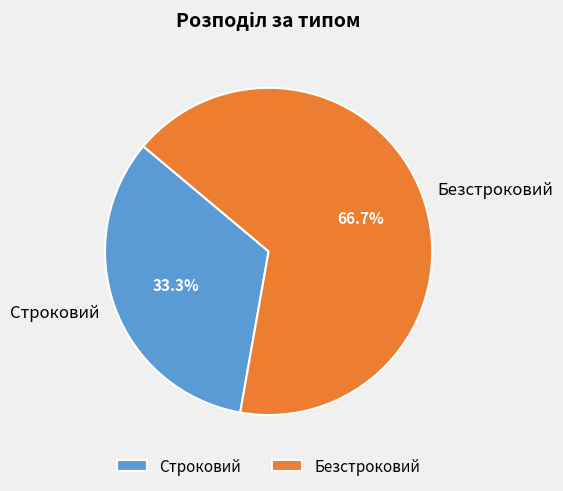

Which slice is the smallest?

Строковий